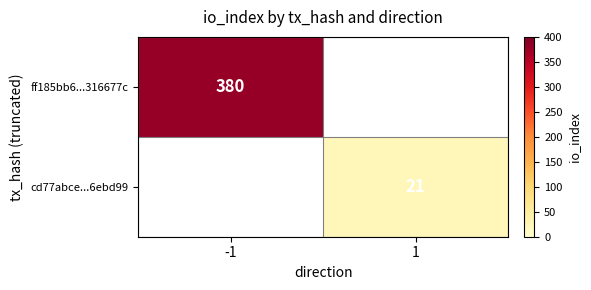

How many data points does each series have?

2